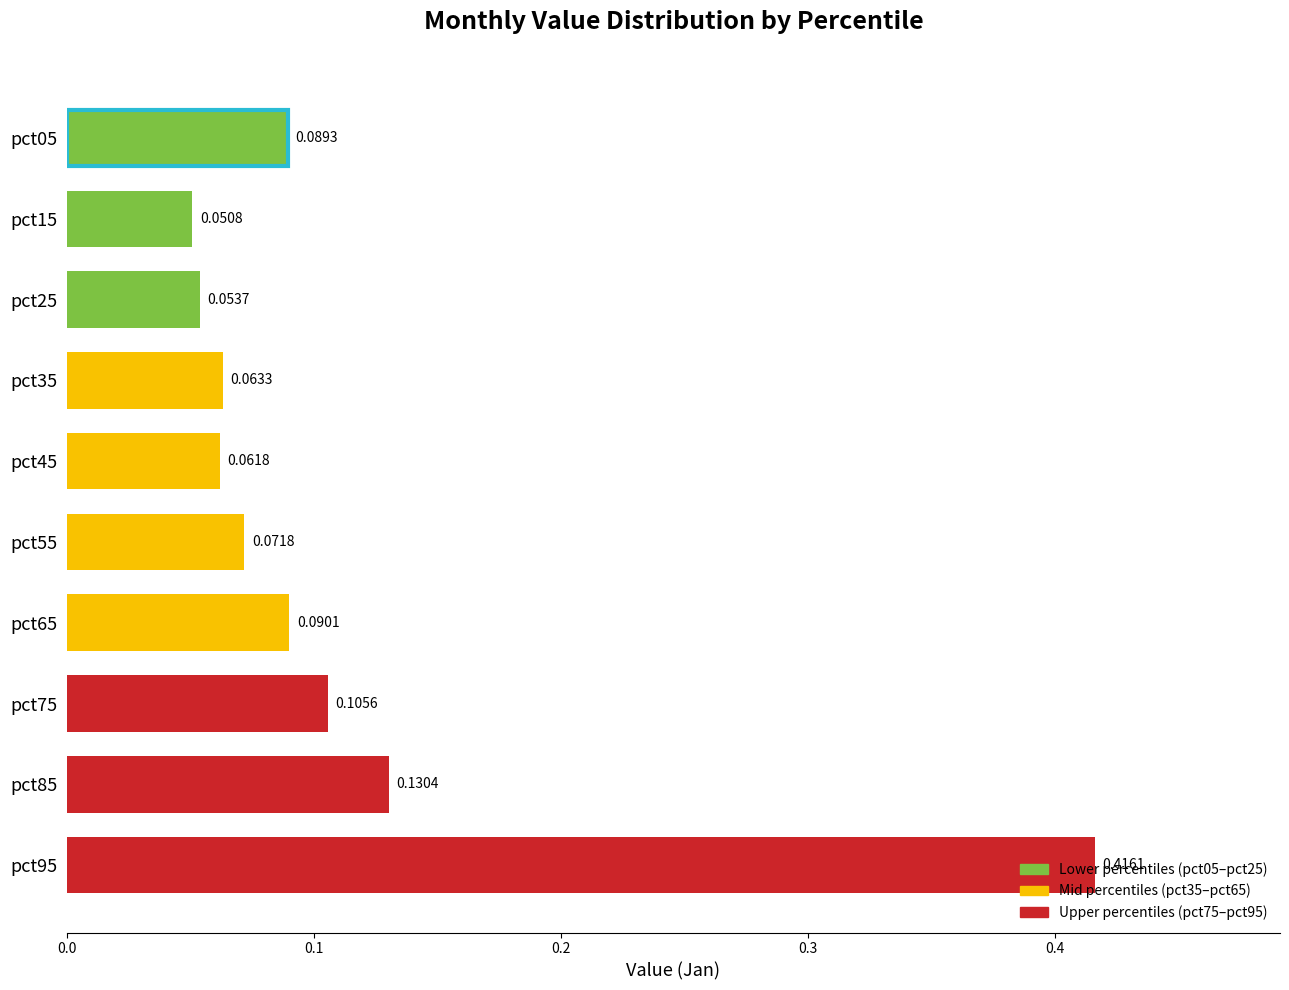

List the labels in order of value, smallest first.

pct15, pct25, pct45, pct35, pct55, pct05, pct65, pct75, pct85, pct95